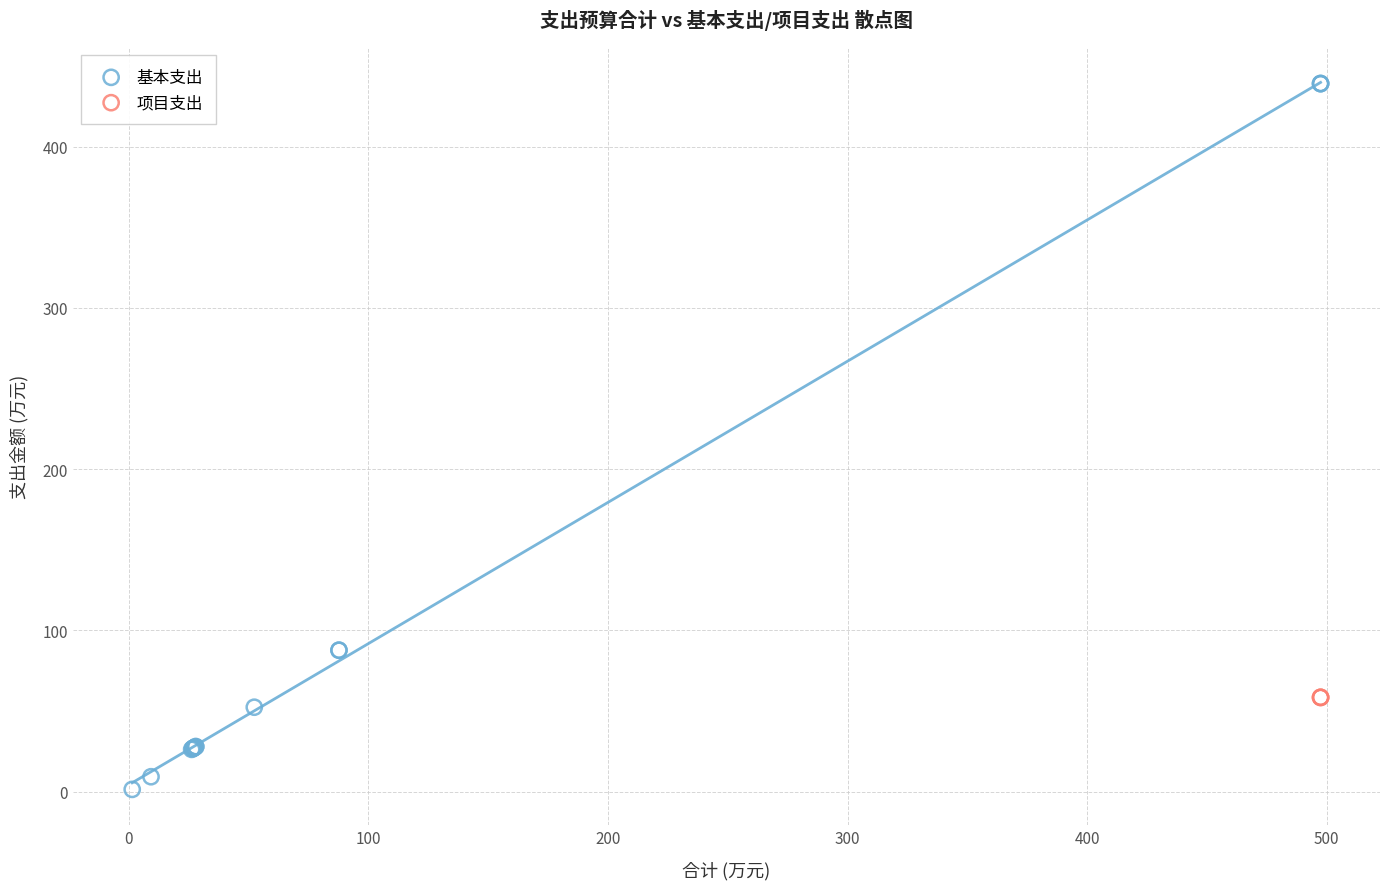

Which series reaches the minimum Y coordinate?

基本支出